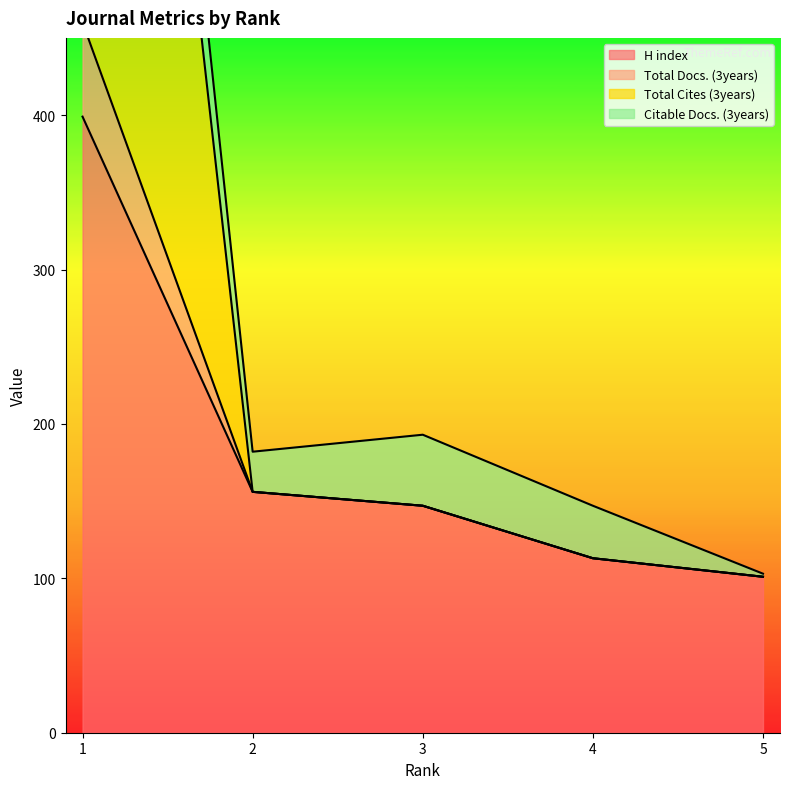

In Total Cites (3years), how many points are lower than both neighbors (excluding endpoints)?

1